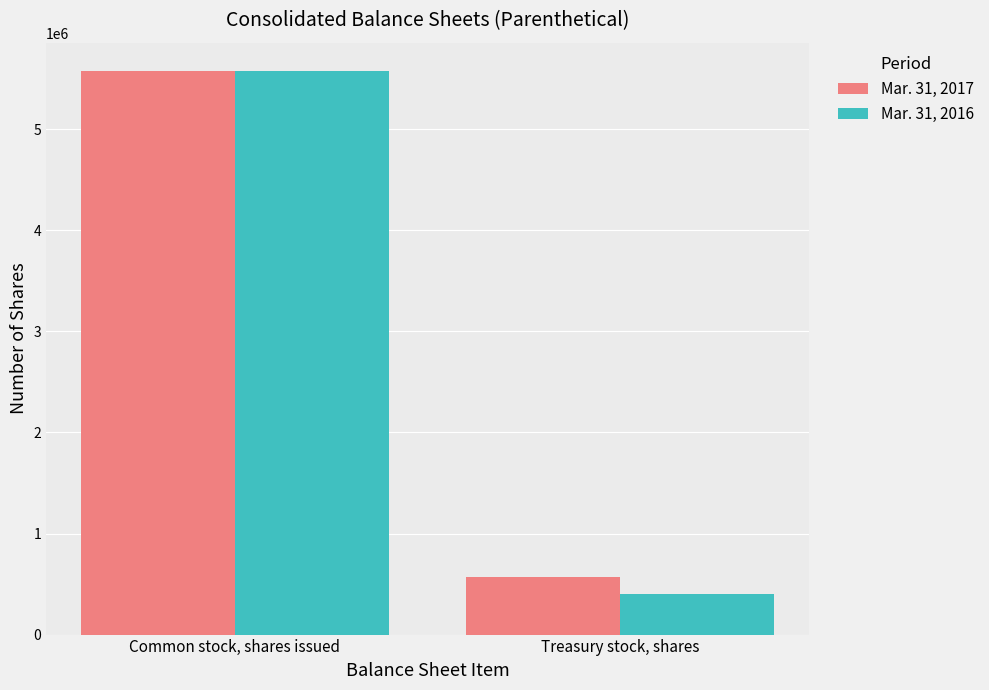

How many Mar. 31, 2017 values are between 568519 and 5577639?

2